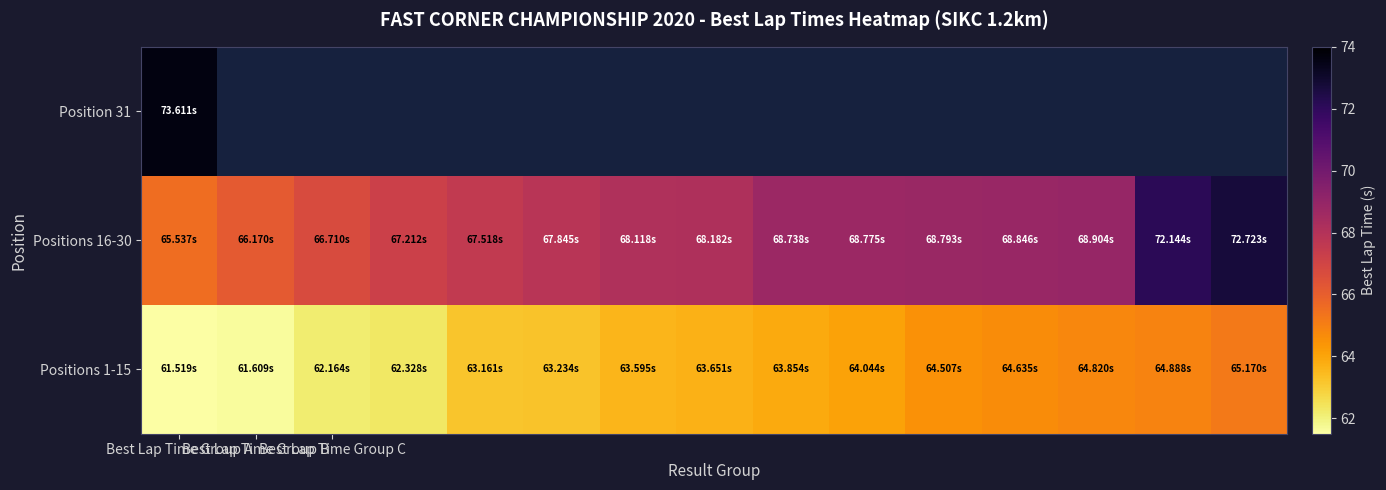

Rank the series at Best Lap Time Group C from highest to lowest value.

Positions 16-30, Position 31, Positions 1-15